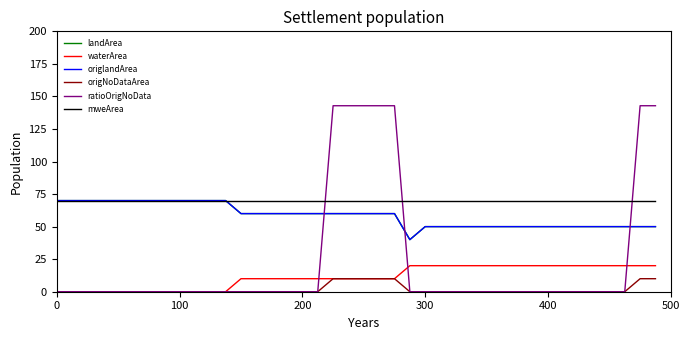

At how many categories does at least one series exceed 18?

40